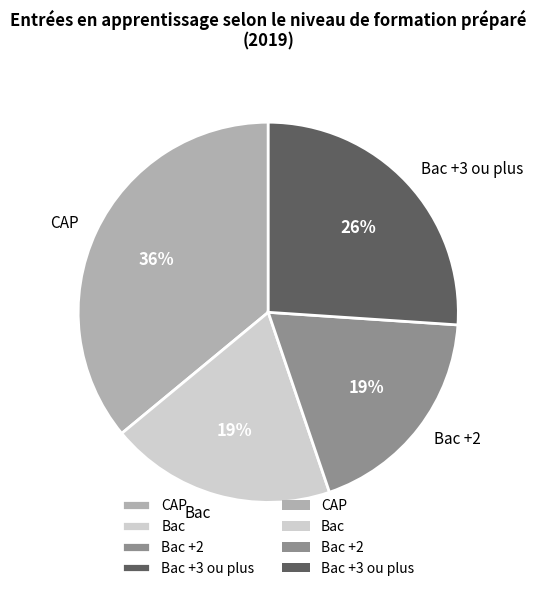

What is the largest slice in the pie chart?

CAP